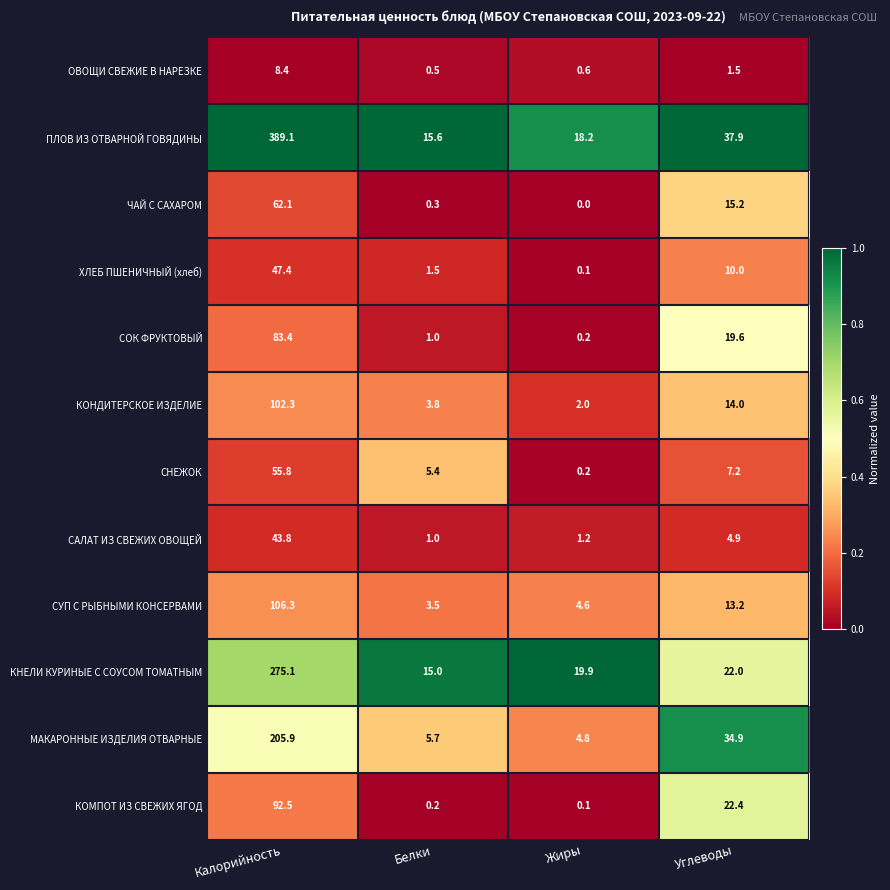

The ПЛОВ ИЗ ОТВАРНОЙ ГОВЯДИНЫ series shows 28.0 at Жиры. True or false?

False